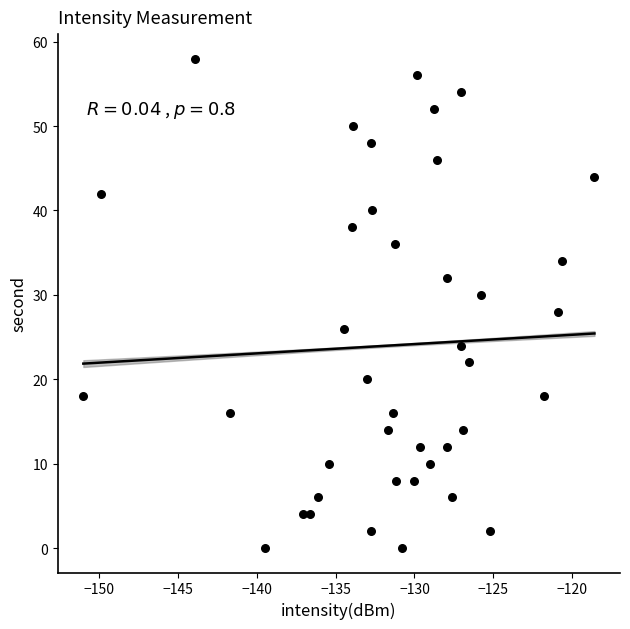

What is the range of Y values (max minus min)?

58